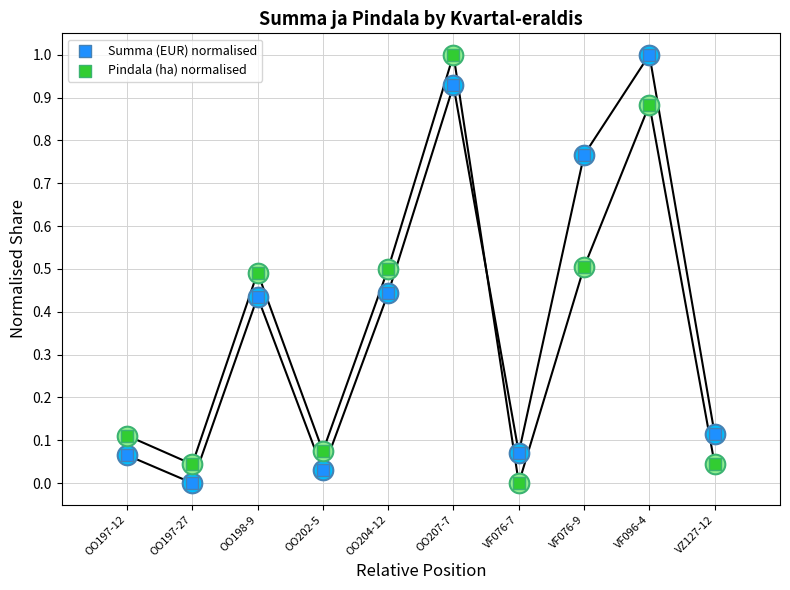

At which category is the sum across all series the highest?

OO207-7